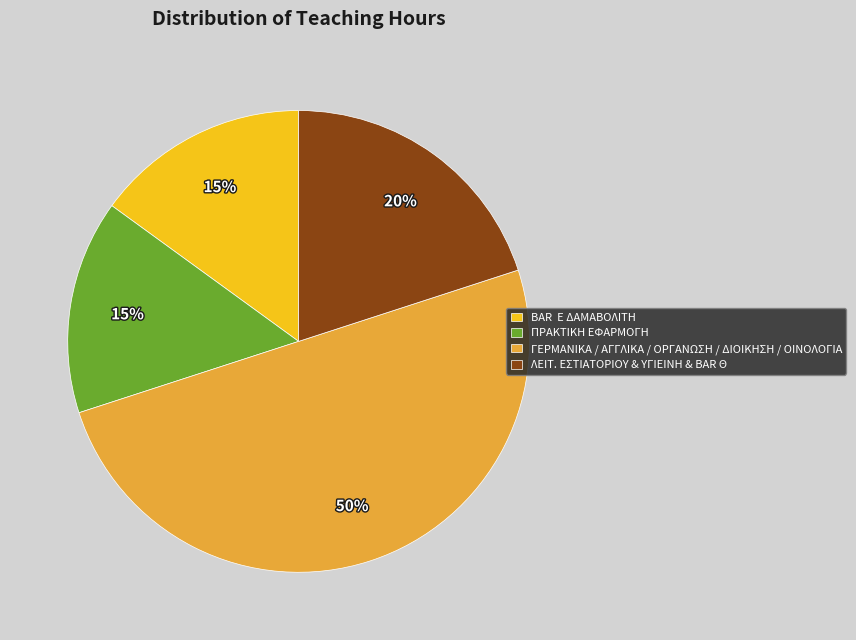

The ΓΕΡΜΑΝΙΚΑ / ΑΓΓΛΙΚΑ / ΟΡΓΑΝΩΣΗ / ΔΙΟΙΚΗΣΗ / ΟΙΝΟΛΟΓΙΑ slice represents 63% of the pie. True or false?

False